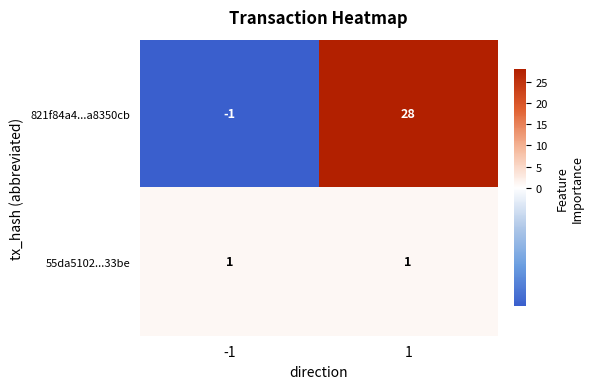

Which series has the largest range (max minus min)?

821f84a4...a8350cb